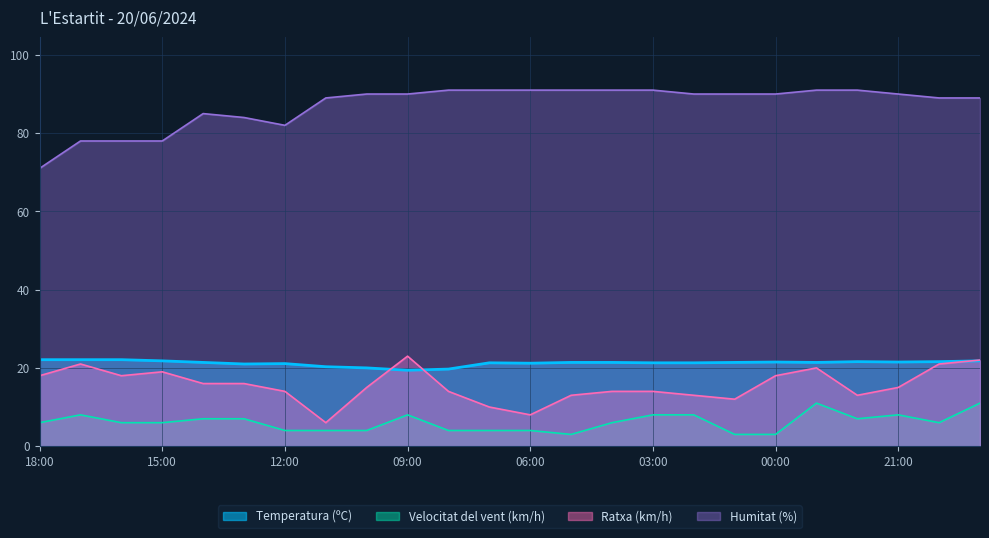

Read the Ratxa (km/h) value at 04:00.

14.0